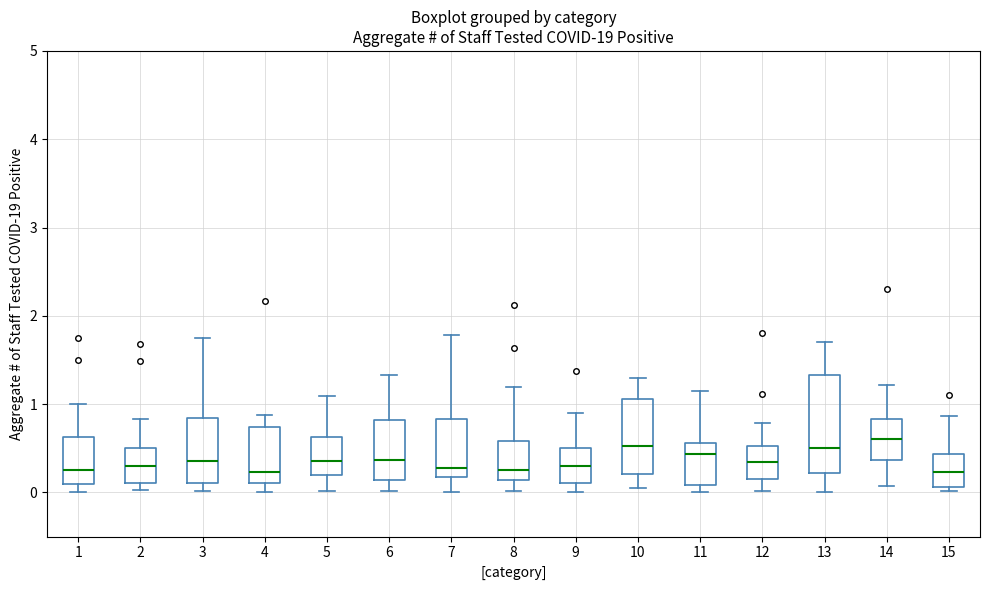

Reading left to right, read every box against the y-axis: the position of its median line, the range the box covers, and the ends of its whiskers. The values are not printed on the chart, so give them approximately, as read against the axis.

1: median 0.3, box 0.1 to 0.6, whiskers 0.0 to 1.0
2: median 0.3, box 0.1 to 0.5, whiskers 0.0 to 0.8
3: median 0.4, box 0.1 to 0.8, whiskers 0.0 to 1.7
4: median 0.2, box 0.1 to 0.7, whiskers 0.0 to 0.9
5: median 0.4, box 0.2 to 0.6, whiskers 0.0 to 1.1
6: median 0.4, box 0.1 to 0.8, whiskers 0.0 to 1.3
7: median 0.3, box 0.2 to 0.8, whiskers 0.0 to 1.8
8: median 0.3, box 0.1 to 0.6, whiskers 0.0 to 1.2
9: median 0.3, box 0.1 to 0.5, whiskers 0.0 to 0.9
10: median 0.5, box 0.2 to 1.1, whiskers 0.0 to 1.3
11: median 0.4, box 0.1 to 0.6, whiskers 0.0 to 1.1
12: median 0.3, box 0.2 to 0.5, whiskers 0.0 to 0.8
13: median 0.5, box 0.2 to 1.3, whiskers 0.0 to 1.7
14: median 0.6, box 0.4 to 0.8, whiskers 0.1 to 1.2
15: median 0.2, box 0.1 to 0.4, whiskers 0.0 to 0.9